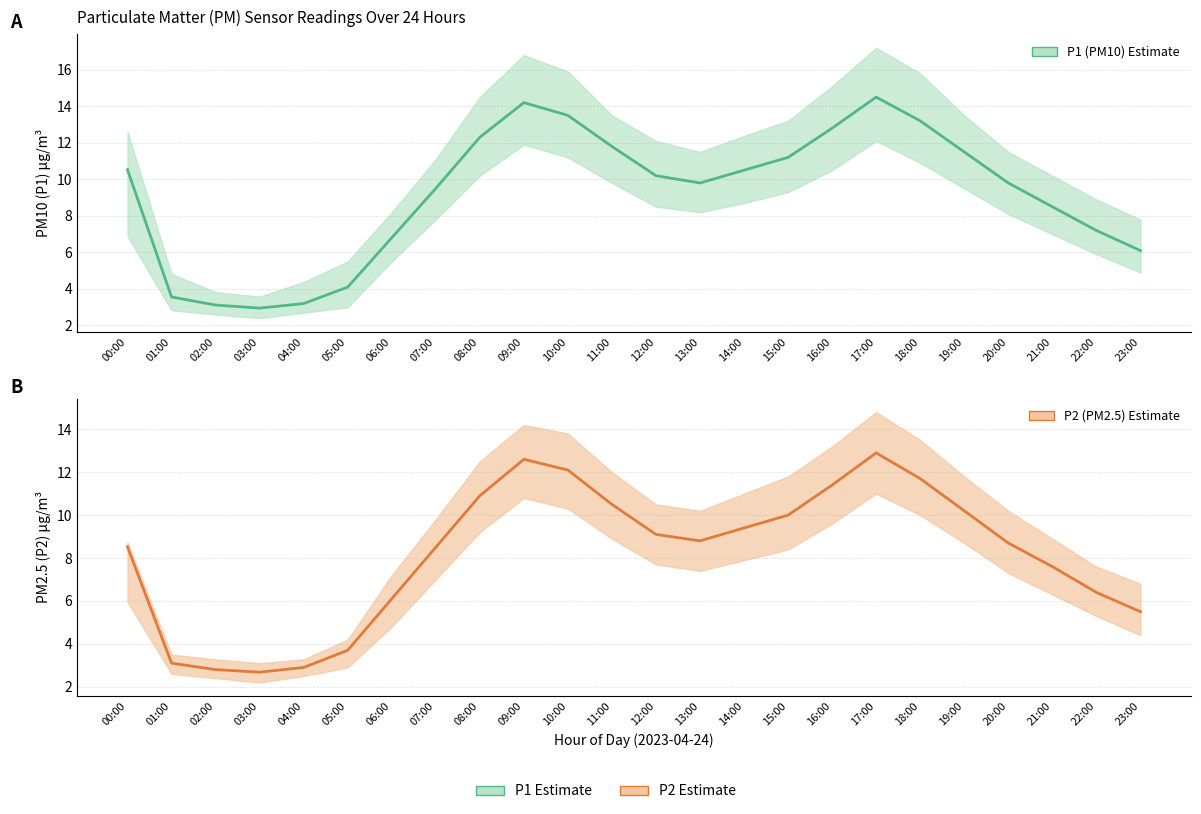

Between 03:00 and 23:00, which series saw the biggest shift?

P1